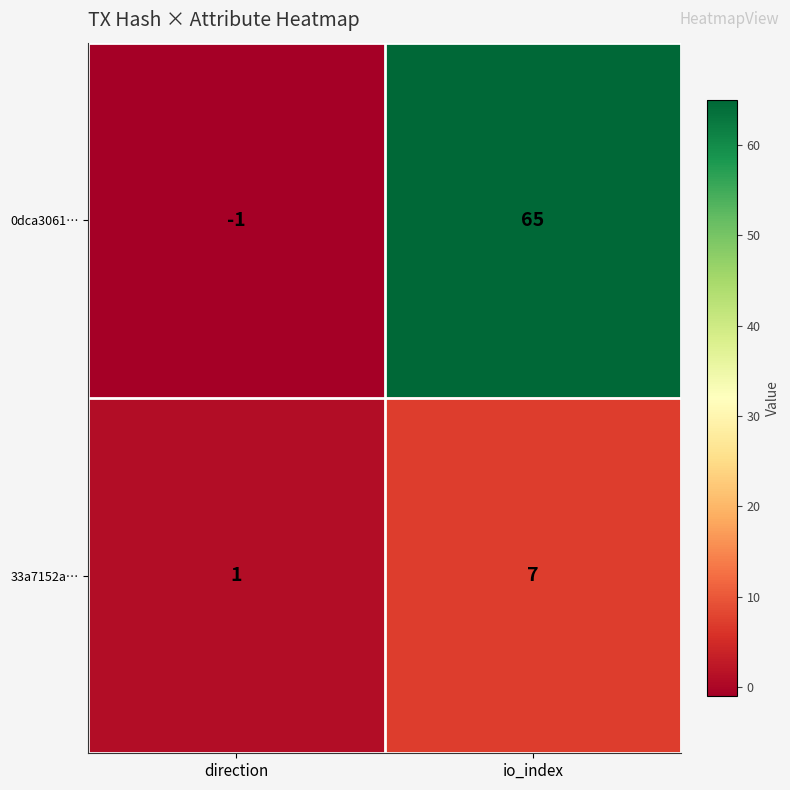

Reading right to left, list all the values displayed in this chart.

0dca3061…: io_index=65	direction=-1
33a7152a…: io_index=7	direction=1